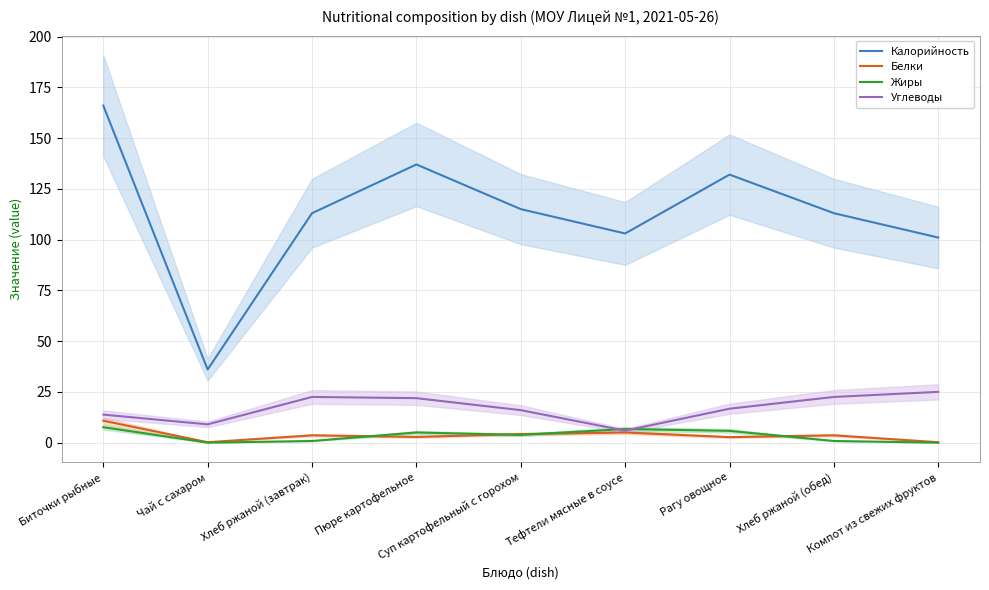

What is the label of the 2nd point from the left?

Чай с сахаром